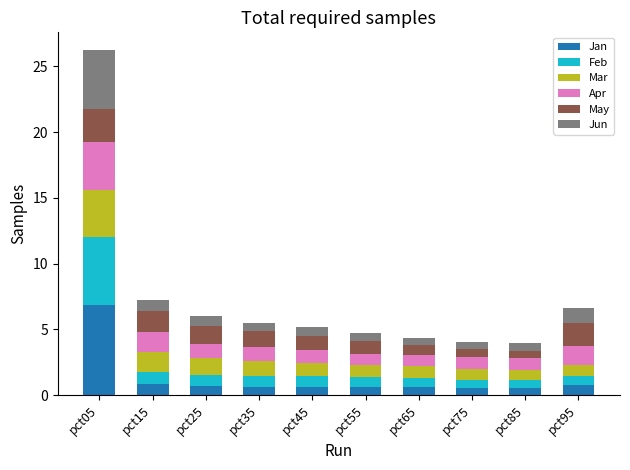

At which label does Jan reach its peak?

pct05